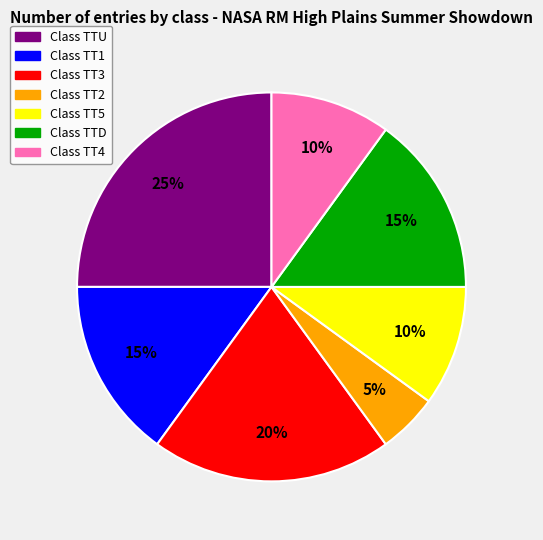

Does any single category account for the majority?

No